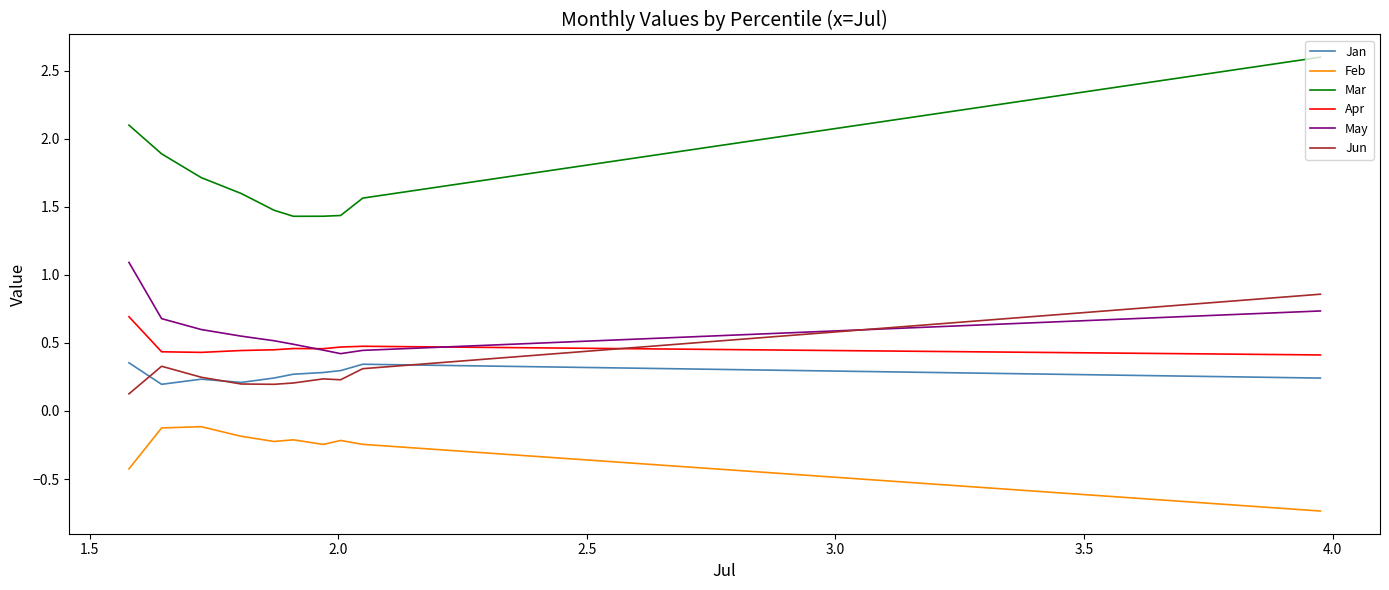

The value of Feb at 1.5 is -0.2. True or false?

True